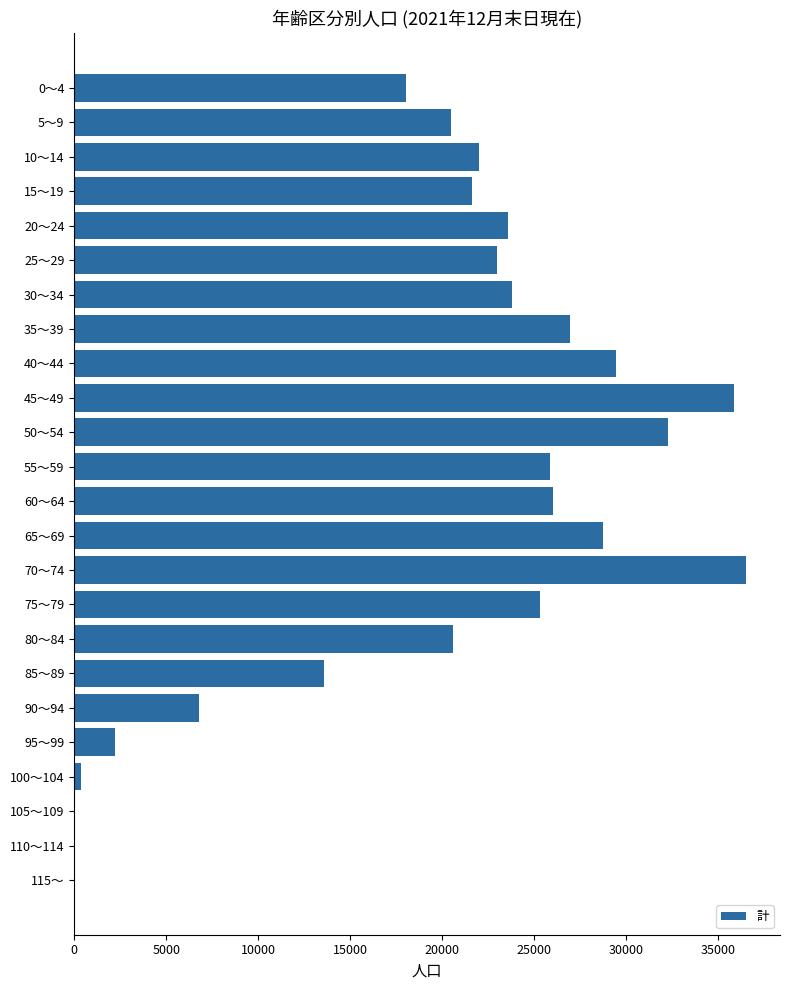

The value at 0～4 is 6298. True or false?

False